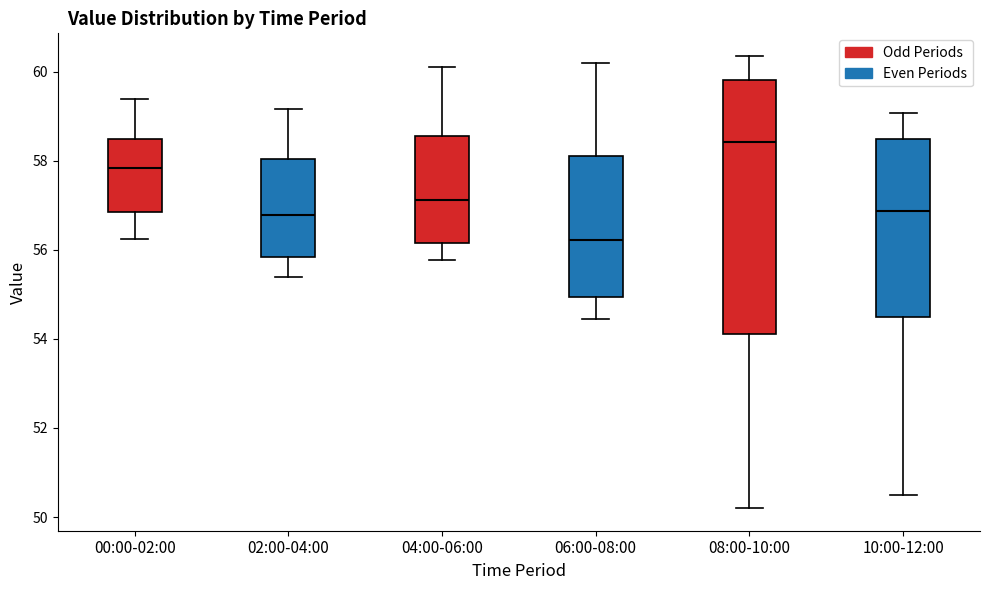

Reading left to right, transcribe this box plot: for each box, give where its median line is, the range the box spans, and where its two whiskers end, as read against the y-axis. The values are not printed on the chart, so give them approximately, as read against the axis.

00:00-02:00: median 57.8, box 56.8 to 58.4, whiskers 56.2 to 59.4
02:00-04:00: median 56.8, box 55.8 to 58.0, whiskers 55.4 to 59.2
04:00-06:00: median 57.2, box 56.2 to 58.6, whiskers 55.8 to 60.2
06:00-08:00: median 56.2, box 55.0 to 58.2, whiskers 54.4 to 60.2
08:00-10:00: median 58.4, box 54.2 to 59.8, whiskers 50.2 to 60.4
10:00-12:00: median 56.8, box 54.4 to 58.4, whiskers 50.6 to 59.0